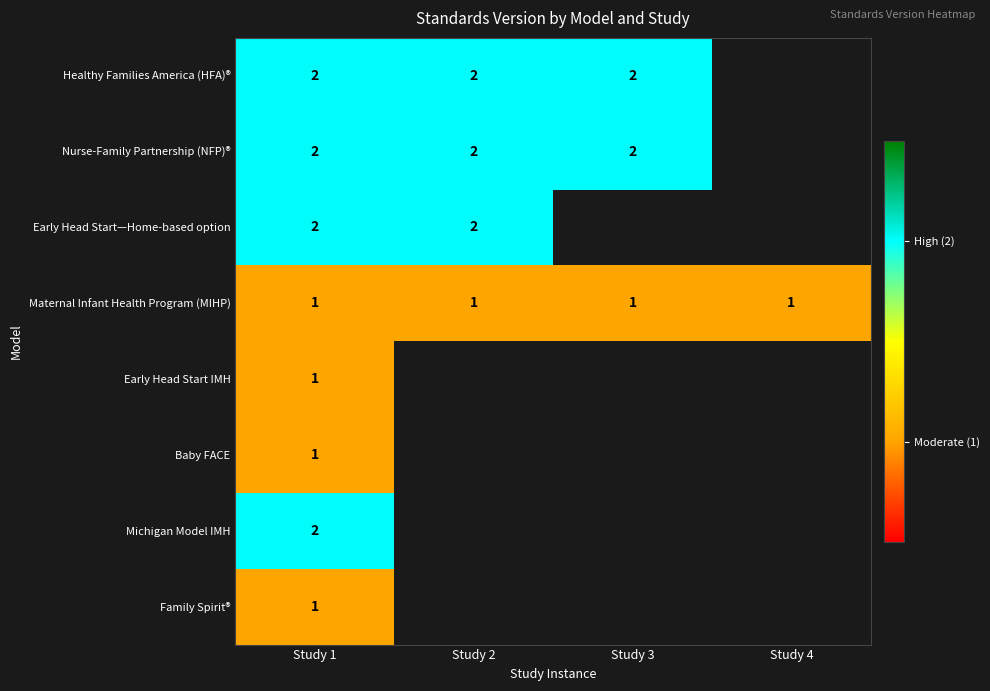

At which category does the chart reach its peak across all series?

Study 1